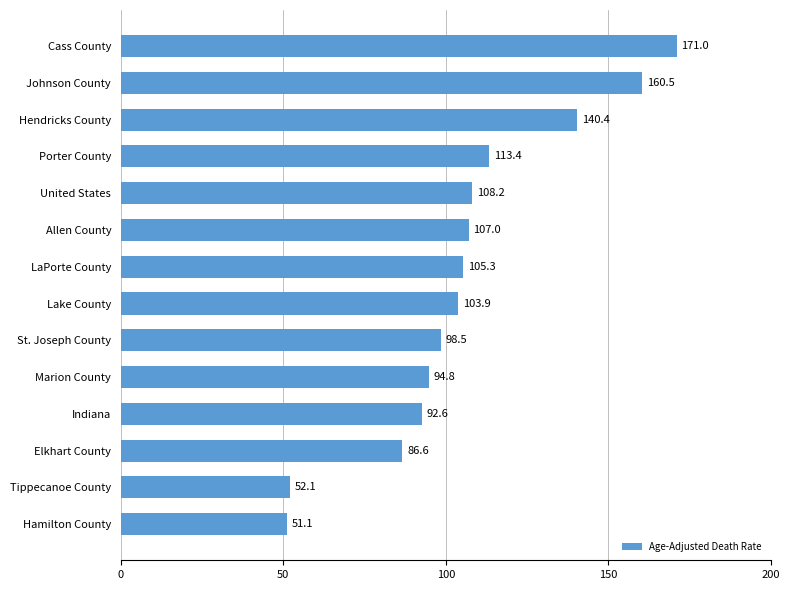

At which category does the chart reach its minimum across all series?

Hamilton County